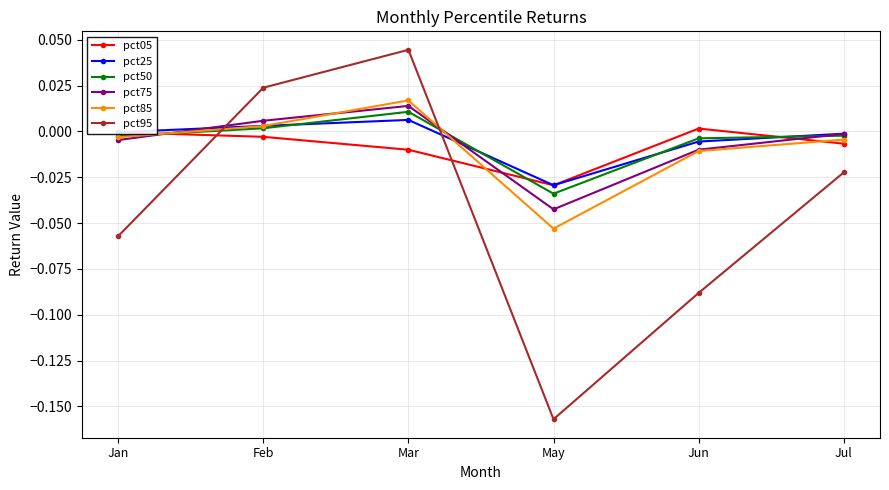

Where do pct25 and pct95 first cross each other?

Jan and Feb